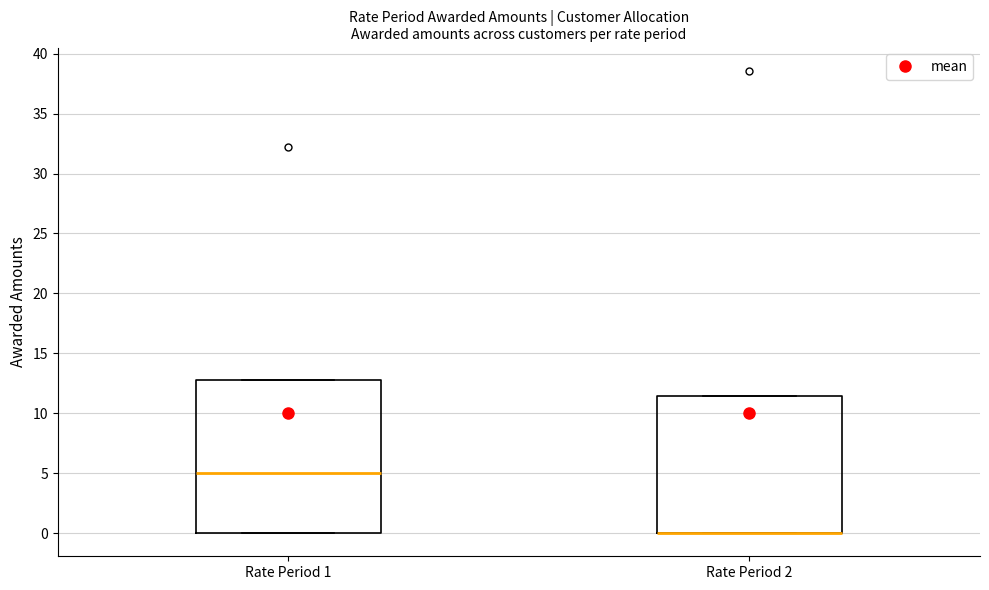

Reading left to right, transcribe this box plot: for each box, give where its median line is, the range the box spans, and where its two whiskers end, as read against the y-axis. The values are not printed on the chart, so give them approximately, as read against the axis.

Rate Period 1: median 5.0, box 0.0 to 13.0, whiskers 0.0 to 13.0
Rate Period 2: median 0.0 (drawn on the box's lower edge), box 0.0 to 11.5, whiskers 0.0 to 11.5